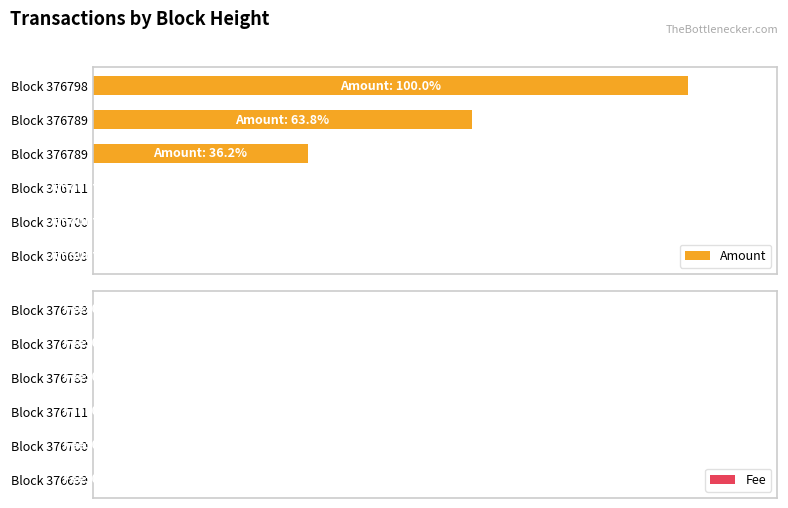

What is the minimum value for Amount?

1.0